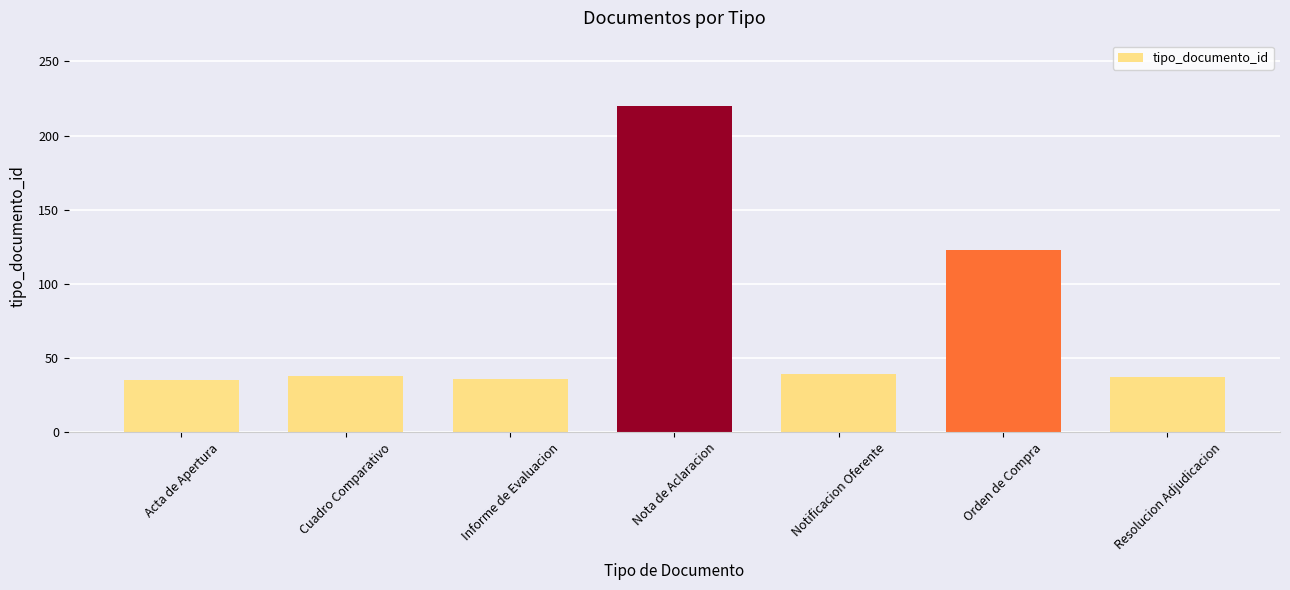

Approximately how many times larger is the value at Resolucion Adjudicacion compared to Informe de Evaluacion?

1.0